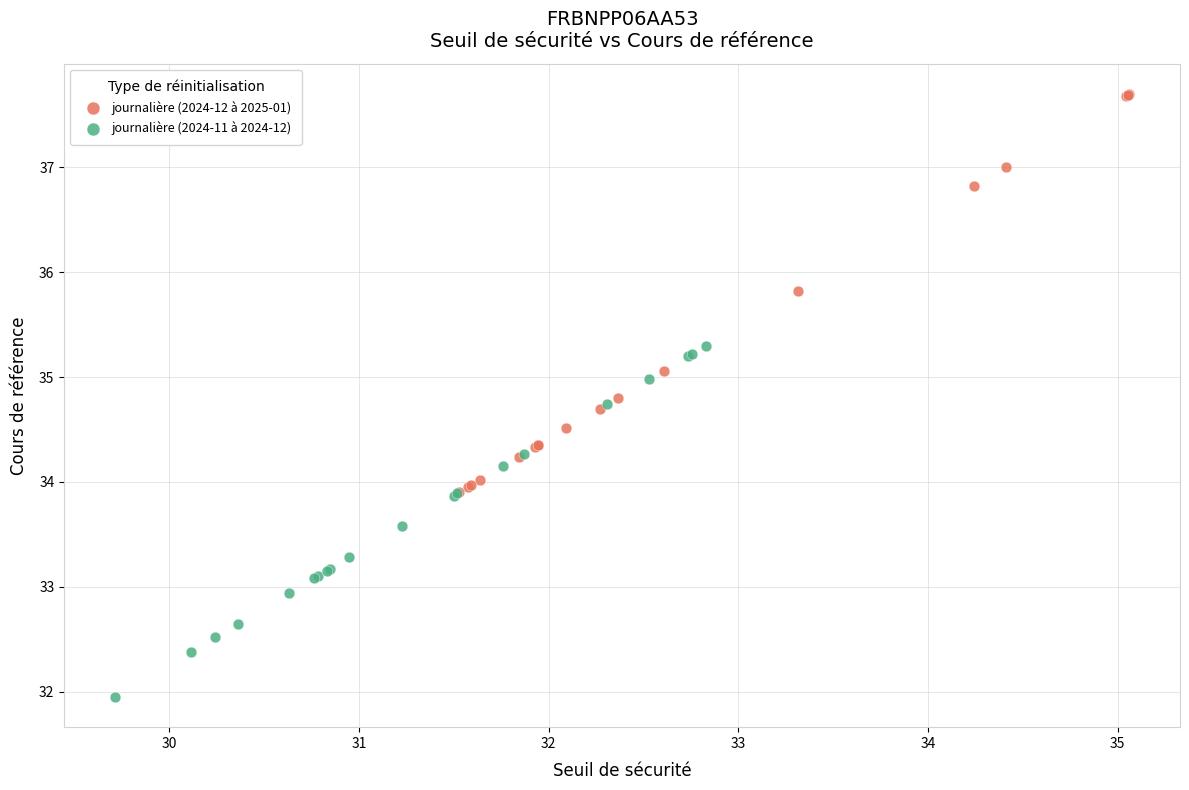

Which series contains the lowest Y value?

journalière (2024-11 à 2024-12)